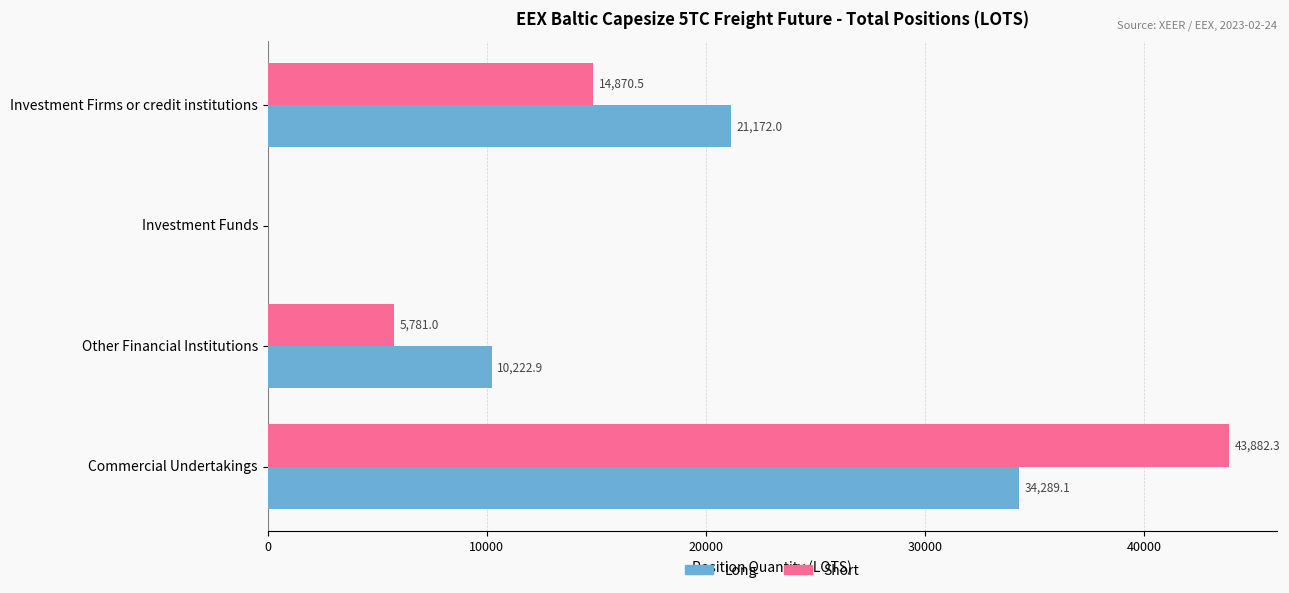

Between Investment Funds and Commercial Undertakings, which series saw the biggest shift?

Short